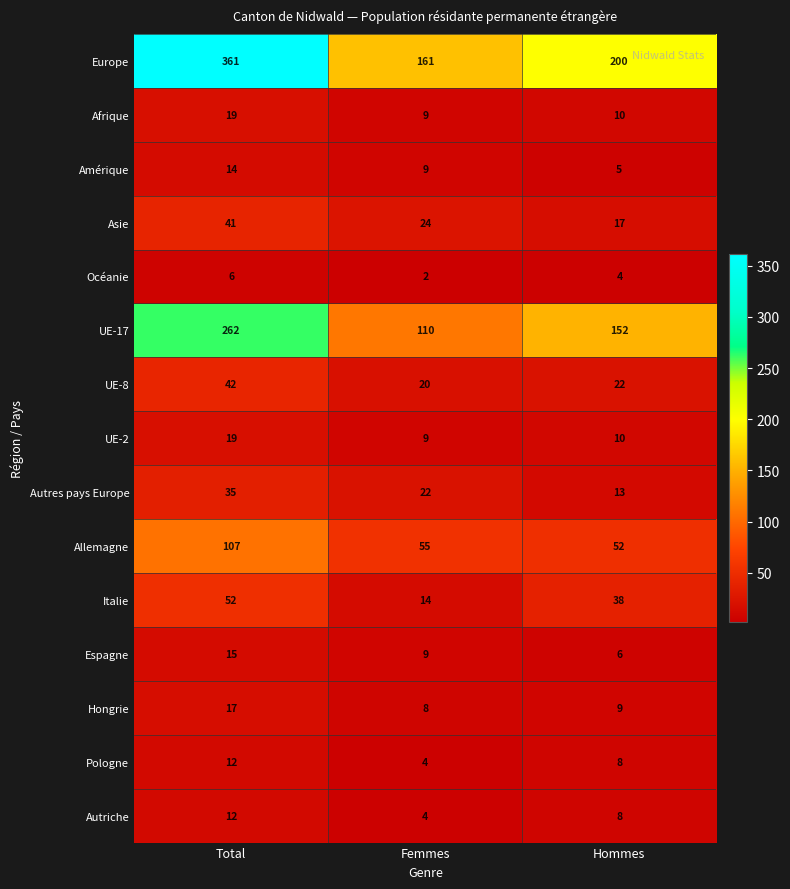

Between Total and Hommes, which series saw the biggest shift?

Europe